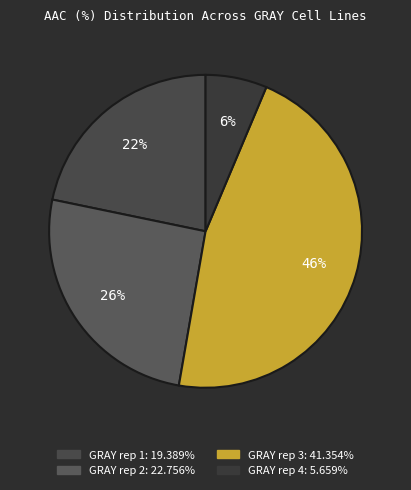

To the nearest percent, what percentage of the pie is GRAY rep 1?

22%